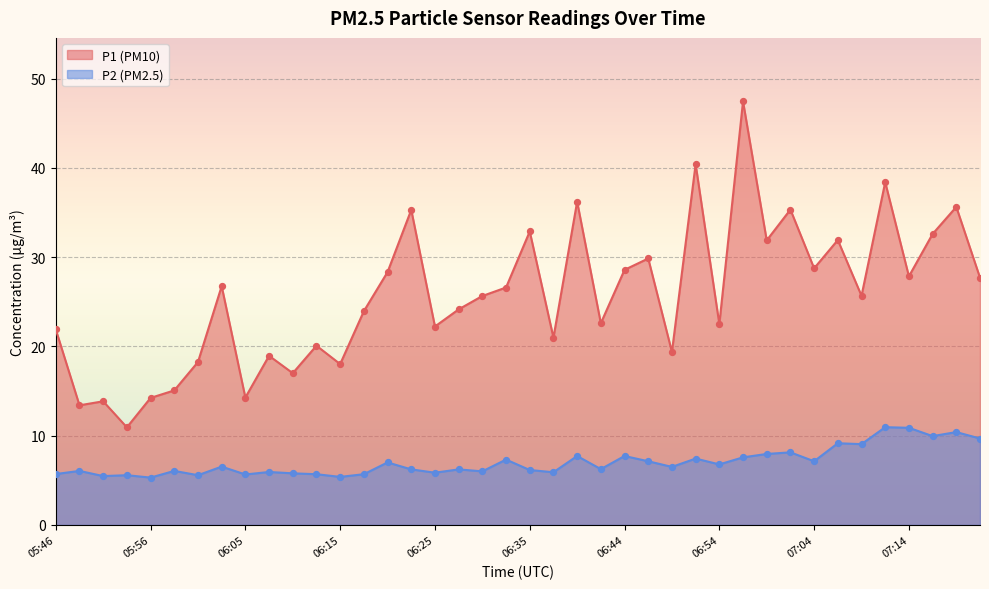

Which series contains the lowest Y value?

P2